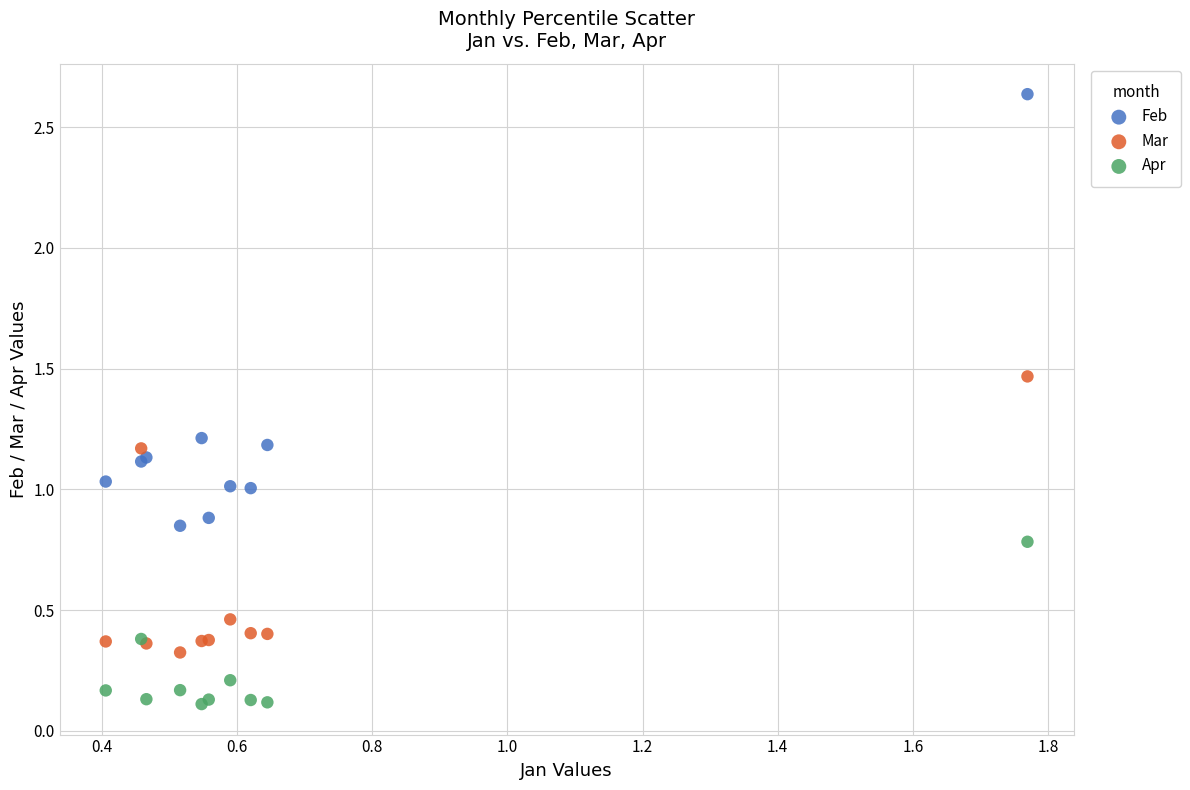

Which series has the widest spread of Y values?

Feb